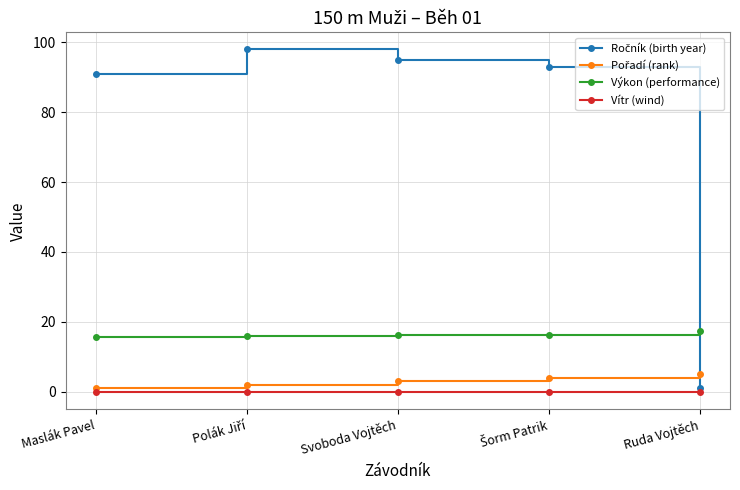

What is the sum of all Výkon (performance) values?

81.6